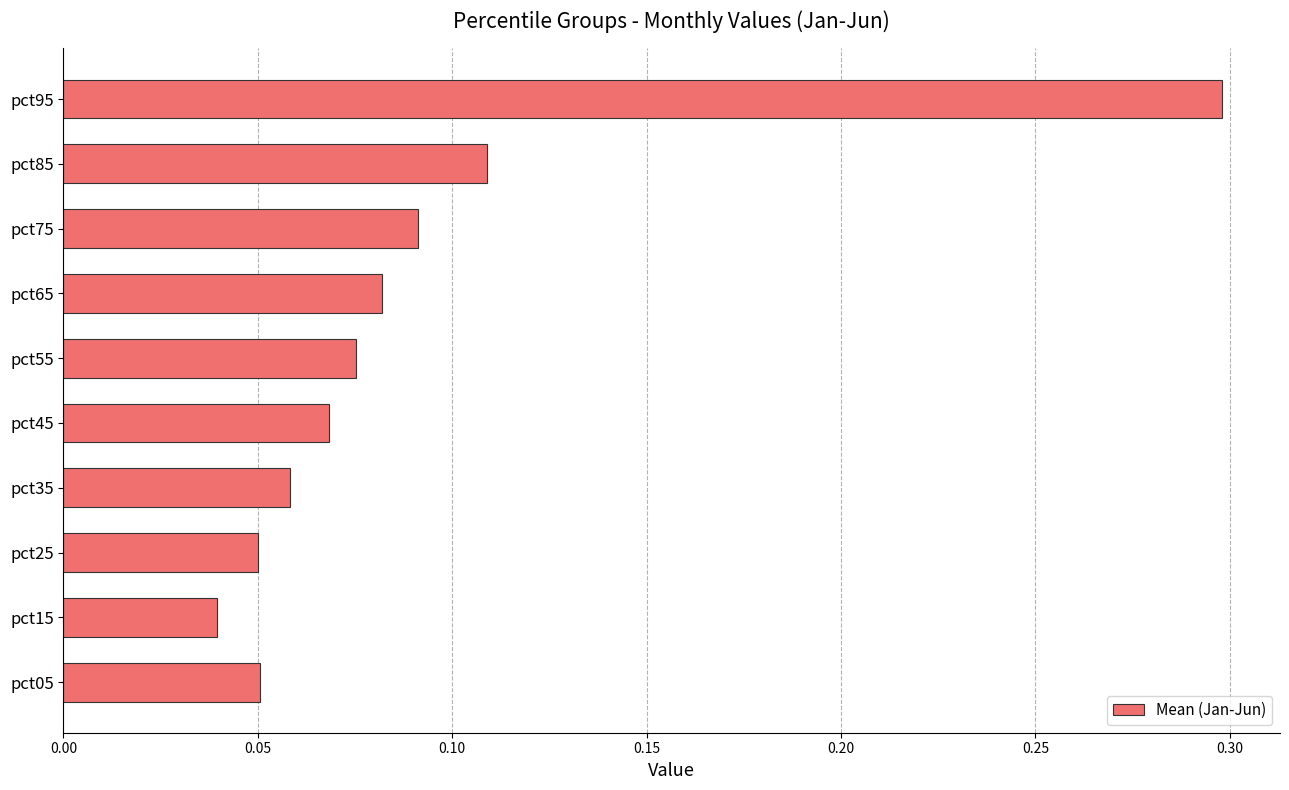

At which label is the value closest to 0?

pct15